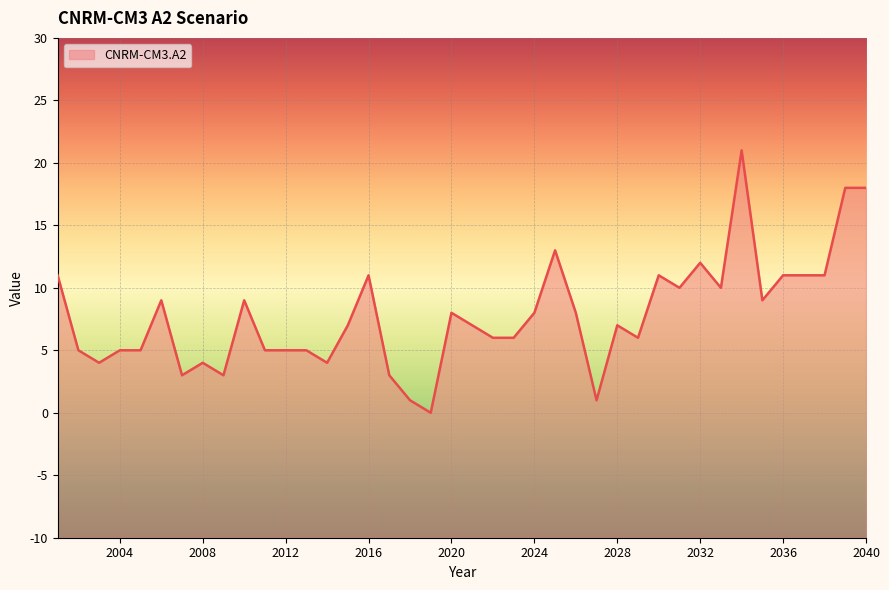

At which label is the value closest to 10?

2031